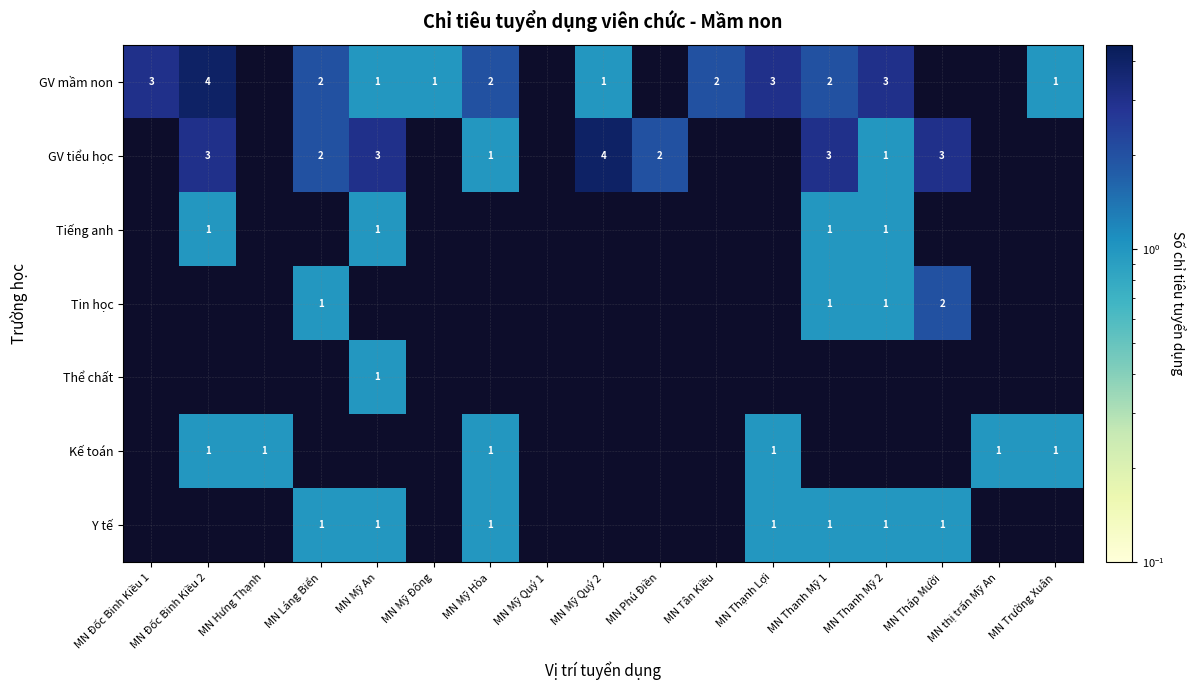

Rank the series by their maximum value, from highest to lowest.

GV mầm non, GV tiểu học, Tin học, Tiếng anh, Thể chất, Kế toán, Y tế